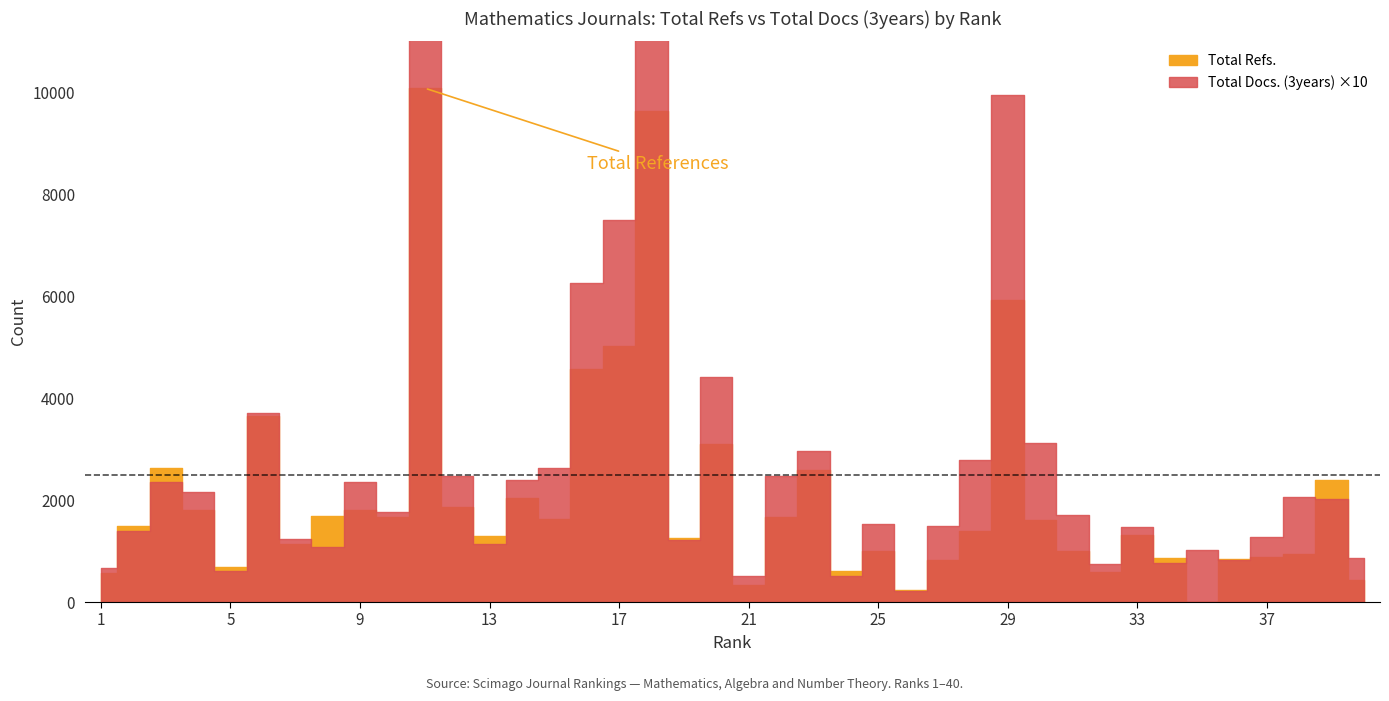

True or false: Total Docs. (3years) has more than 2 points higher than both neighbors.

True